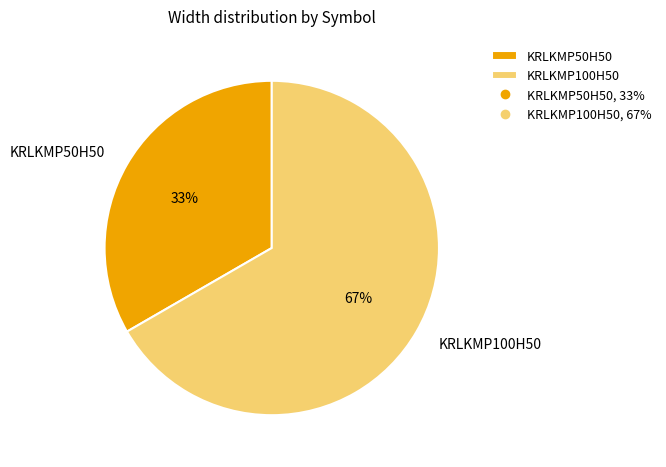

Which slice represents more than half of the pie?

KRLKMP100H50